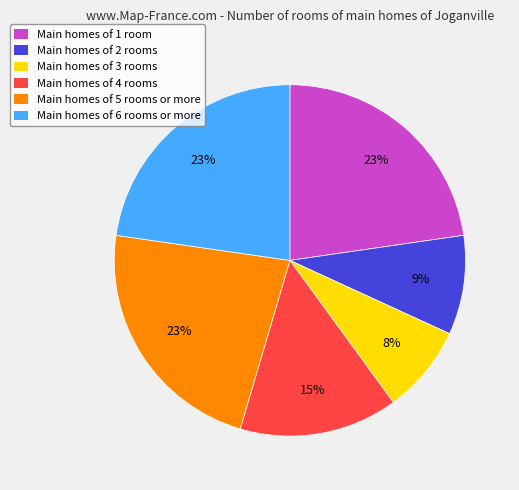

Does any single category account for the majority?

No